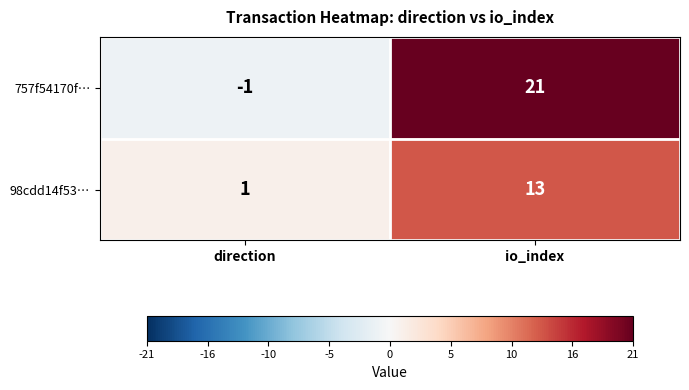

Which series has the largest total across all categories?

757f54170f…